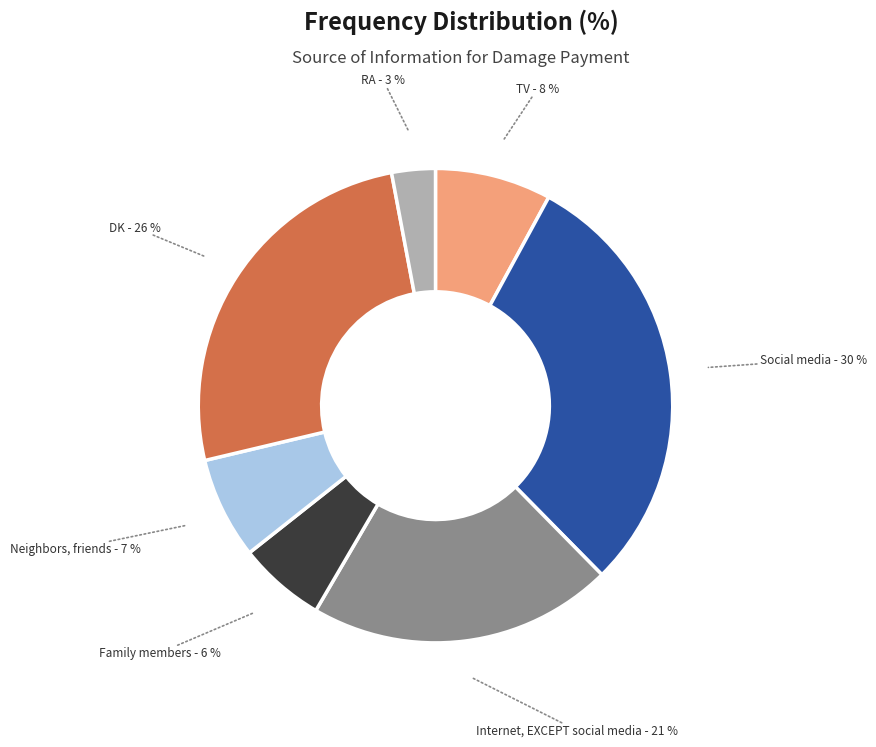

To the nearest percent, what is the average slice percentage?

14%